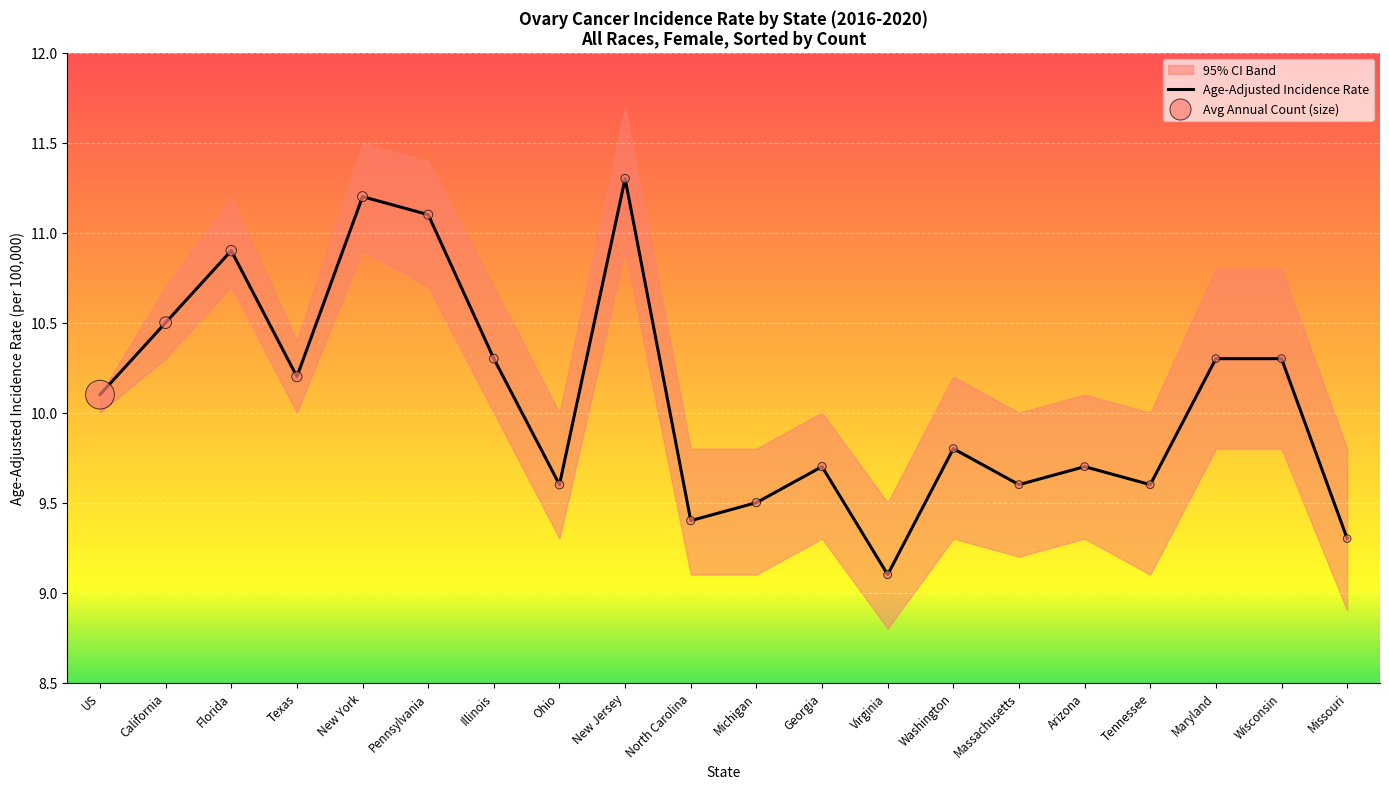

At how many categories does at least one series exceed 11?

3